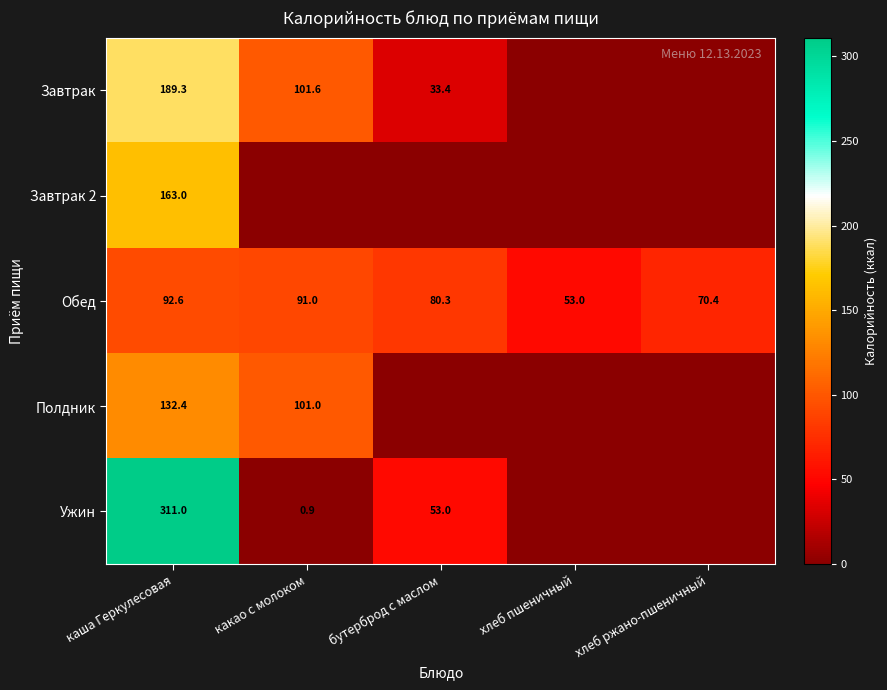

The Обед series shows 53.0 at хлеб пшеничный. True or false?

True